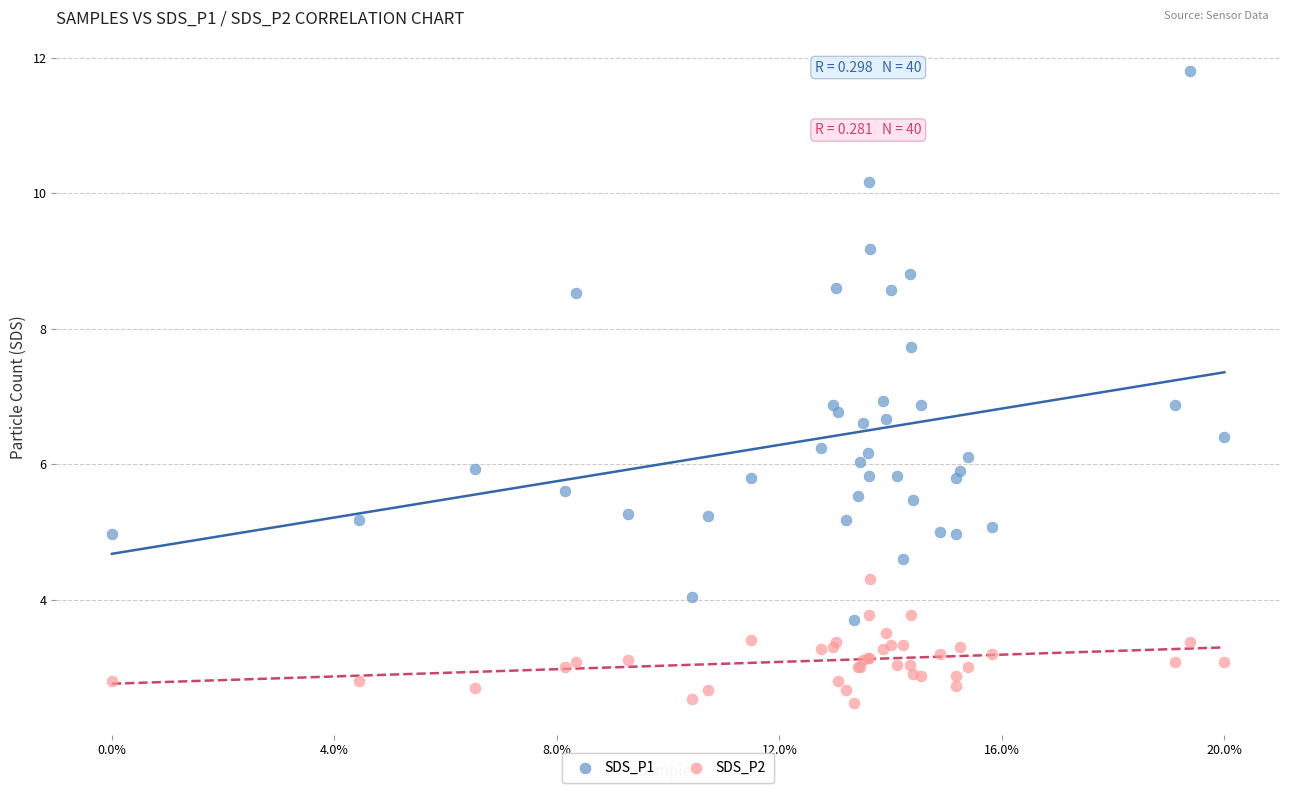

What are all the series names shown in the legend?

SDS_P1, SDS_P2